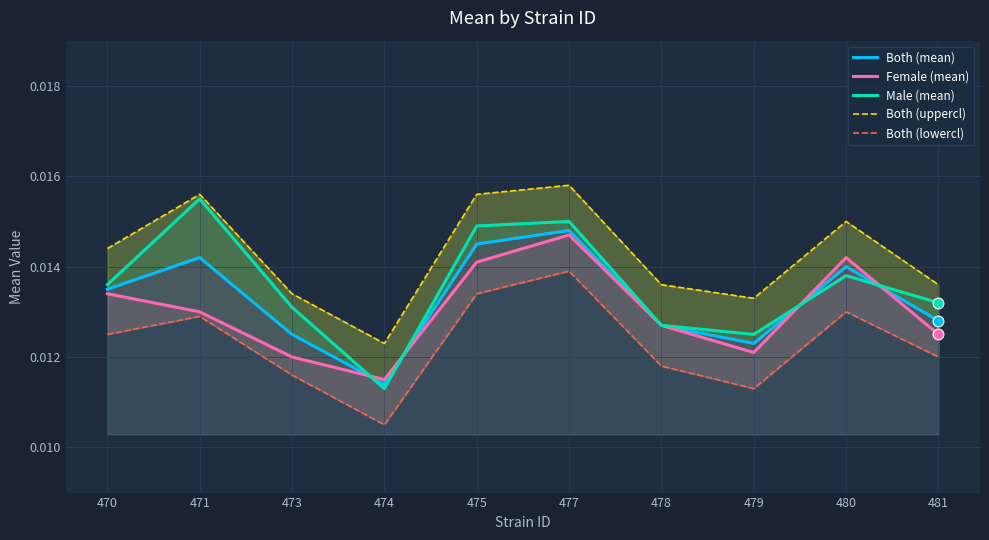

Which series has the widest spread of Y values?

Male (mean)